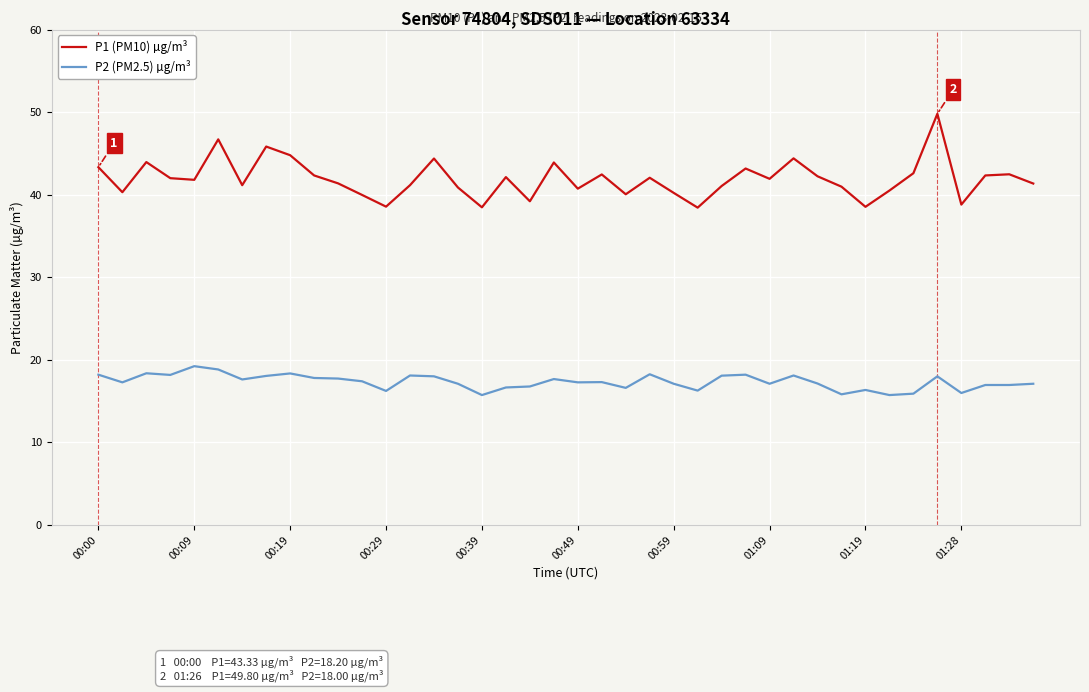

What is the minimum value for P1 (PM10) µg/m³?

38.4